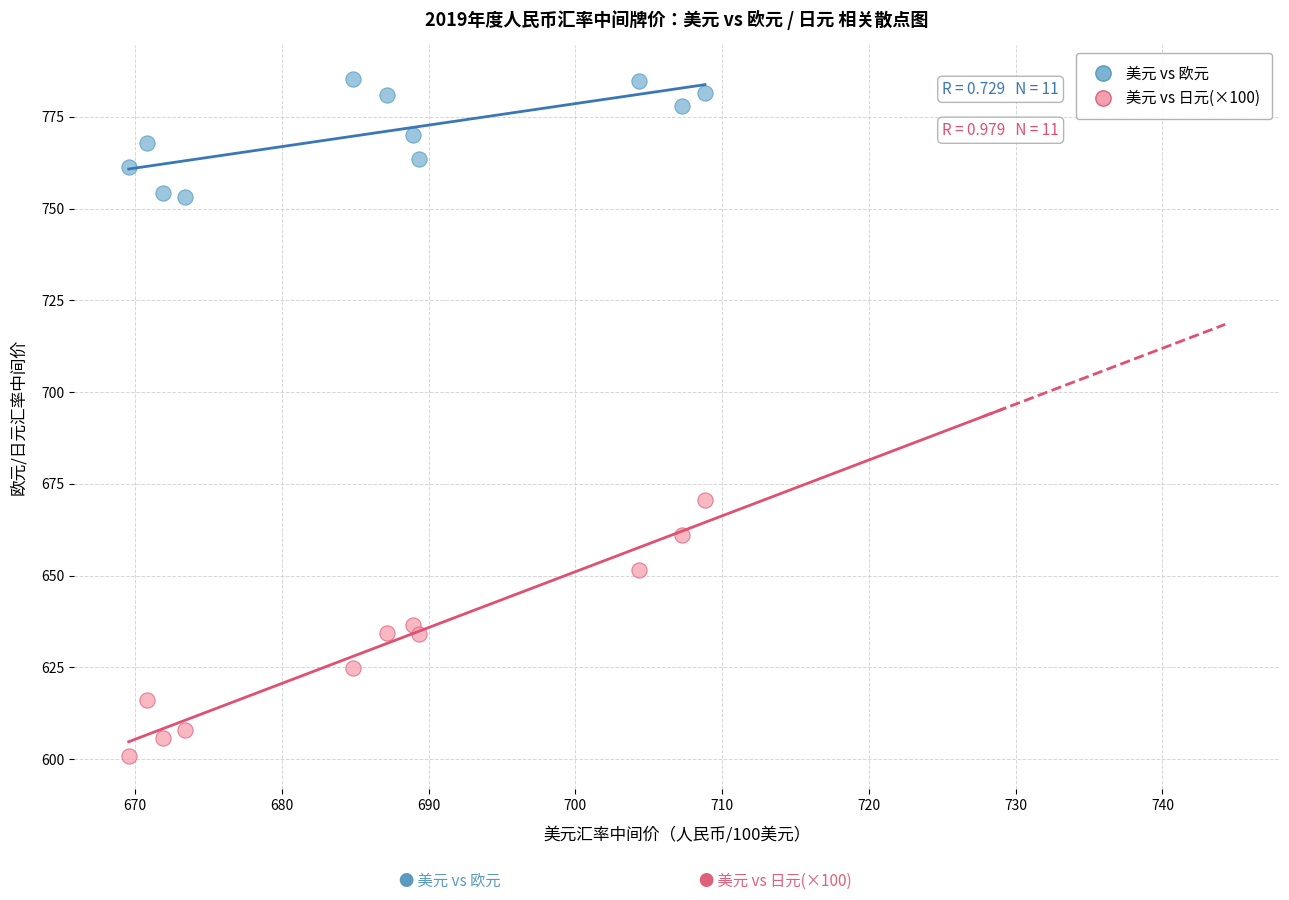

Across all series, what Y value is closest to 693?

670.5